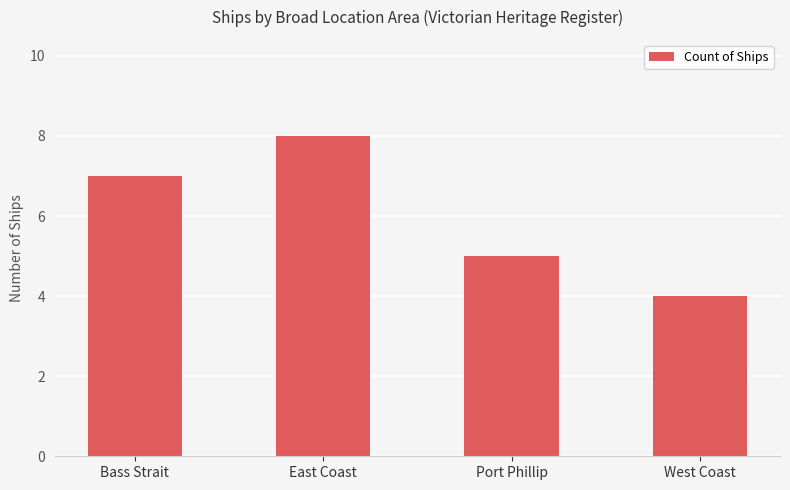

Reading right to left, what are all the values shown in this chart?

4	5	8	7